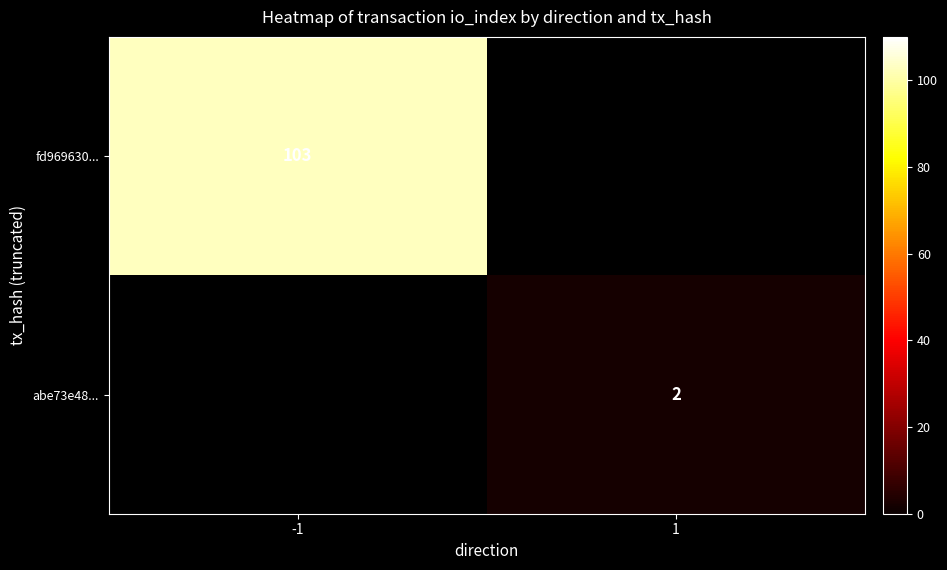

The abe73e48... series shows 2 at 1. True or false?

True